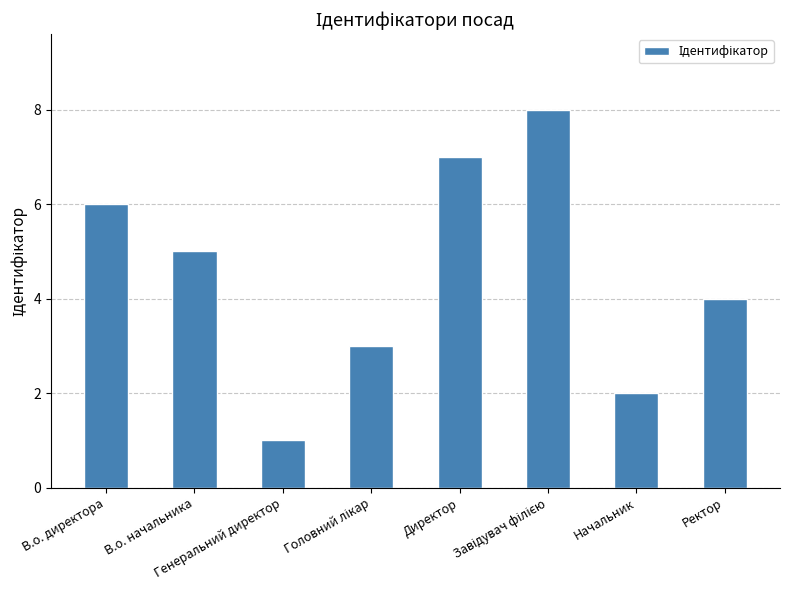

What is the difference between the maximum and minimum values?

7